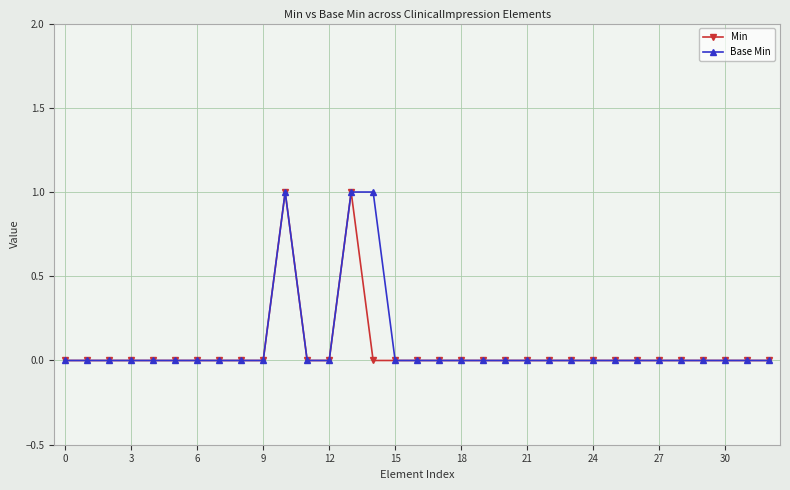

True or false: Min has more than 0 points higher than both neighbors.

True